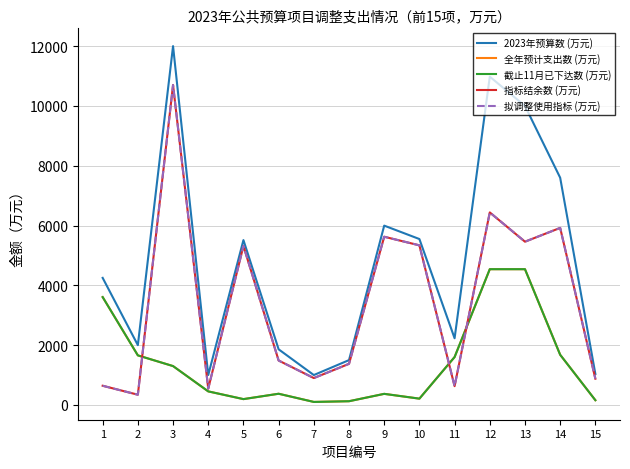

Which series has the largest total across all categories?

2023年预算数 (万元)